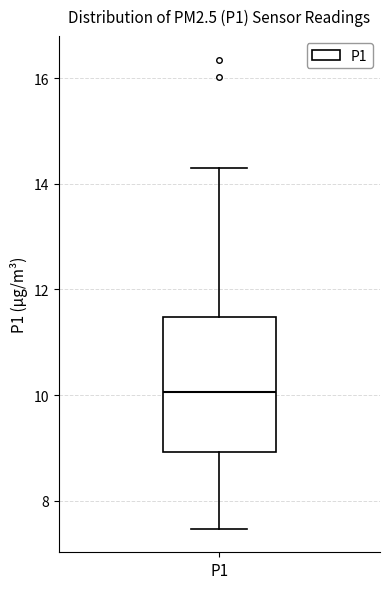

Transcribe this box plot: give where the median line is, the range the box spans, and where the two whiskers end, as read against the y-axis. The values are not printed on the chart, so give them approximately, as read against the axis.

median 10.0, box 9.0 to 11.4, whiskers 7.4 to 14.4